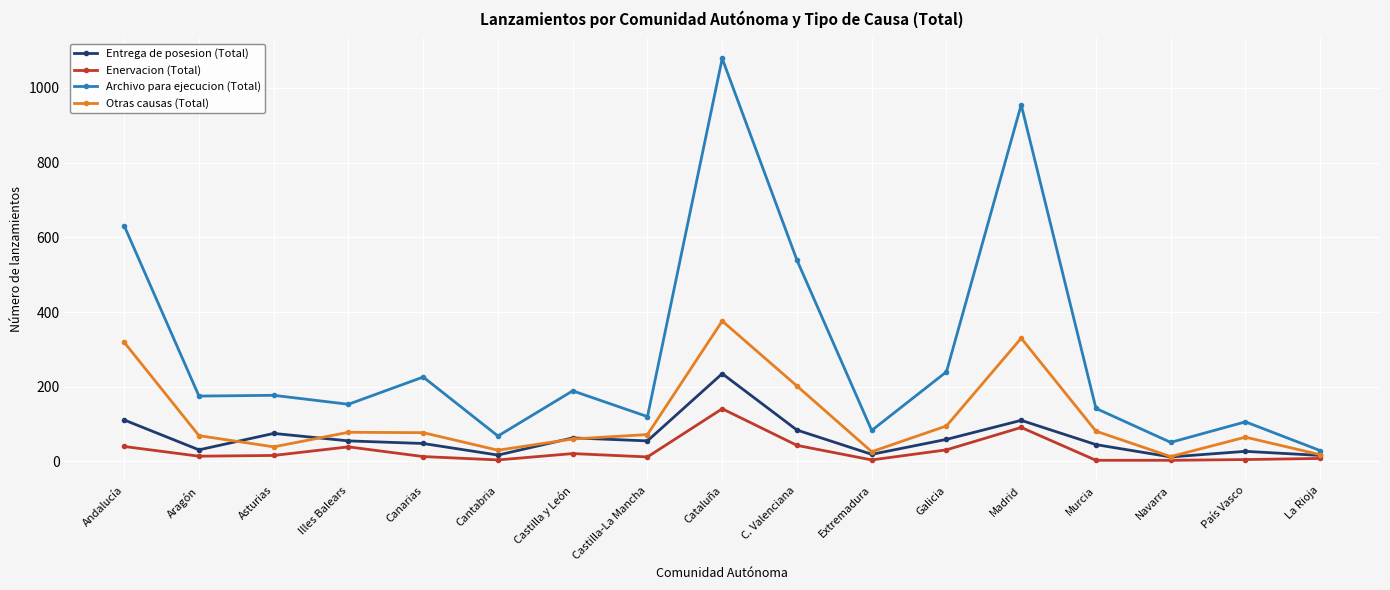

List the series in order of their peak value, lowest first.

Enervacion (Total), Entrega de posesion (Total), Otras causas (Total), Archivo para ejecucion (Total)